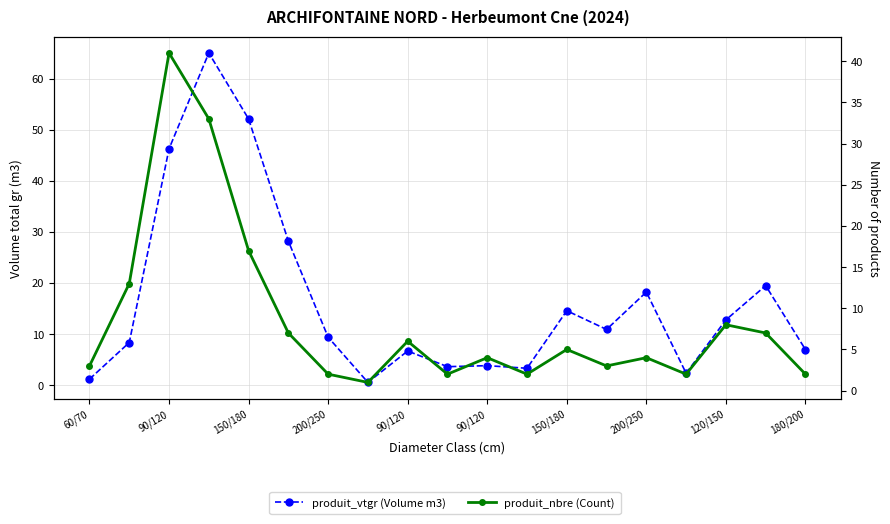

What is the approximate value of produit_nbre at 15?

2.0